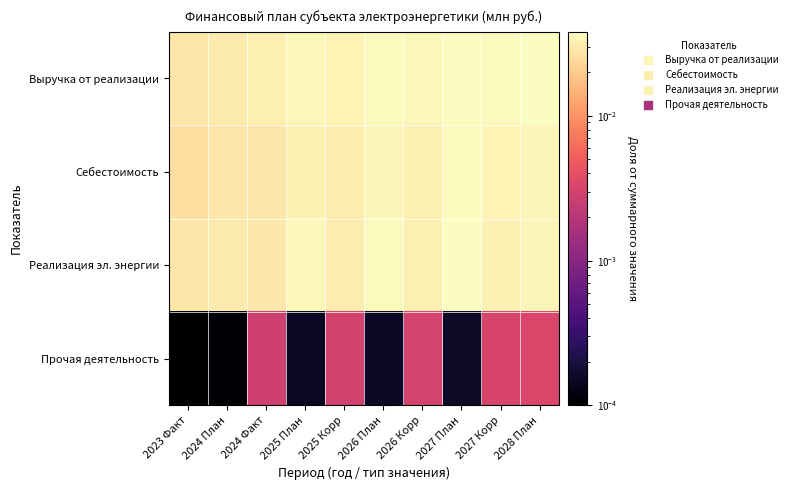

At which category is the sum across all series the highest?

2027 План